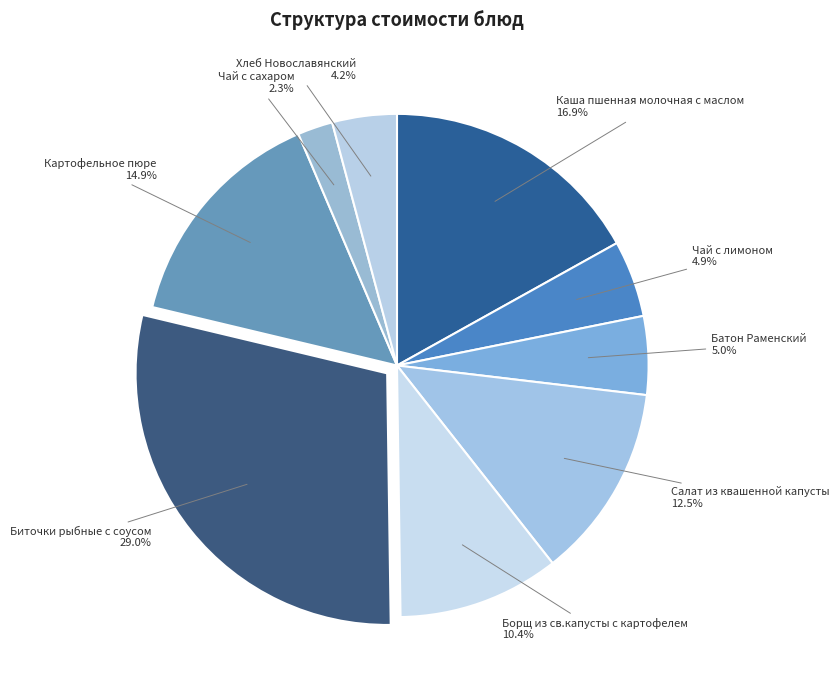

Between Чай с сахаром and Борщ из св.капусты с картофелем, which is larger?

Борщ из св.капусты с картофелем